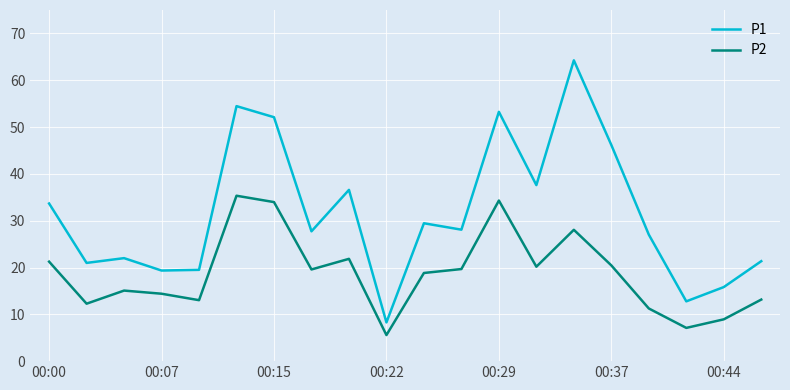

Which series has the widest spread of values?

P1